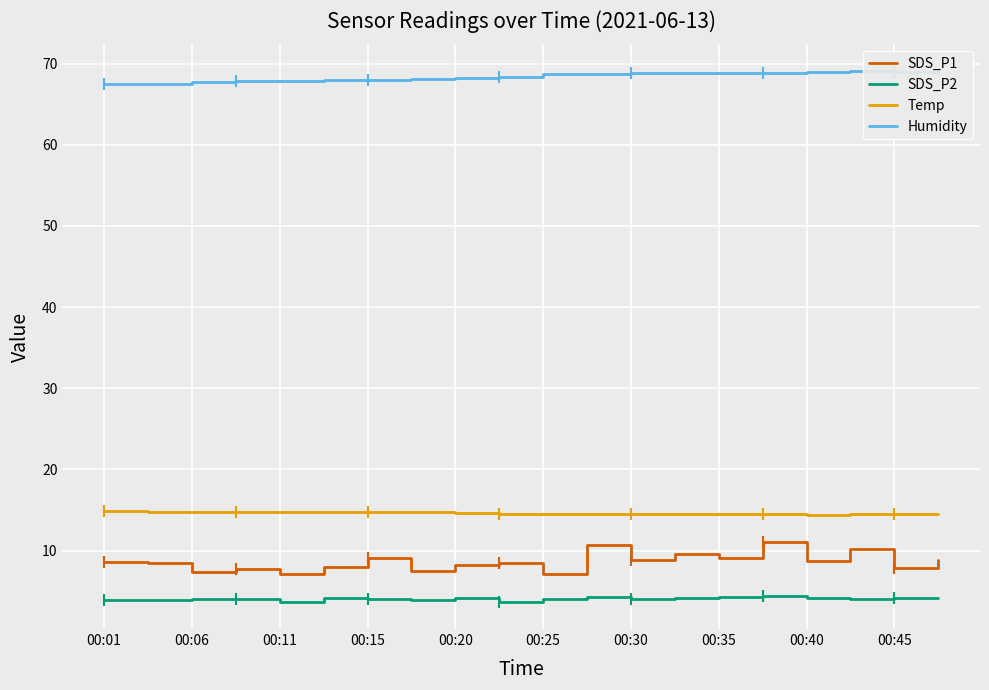

The value of Humidity at 00:35 is 23.8. True or false?

False